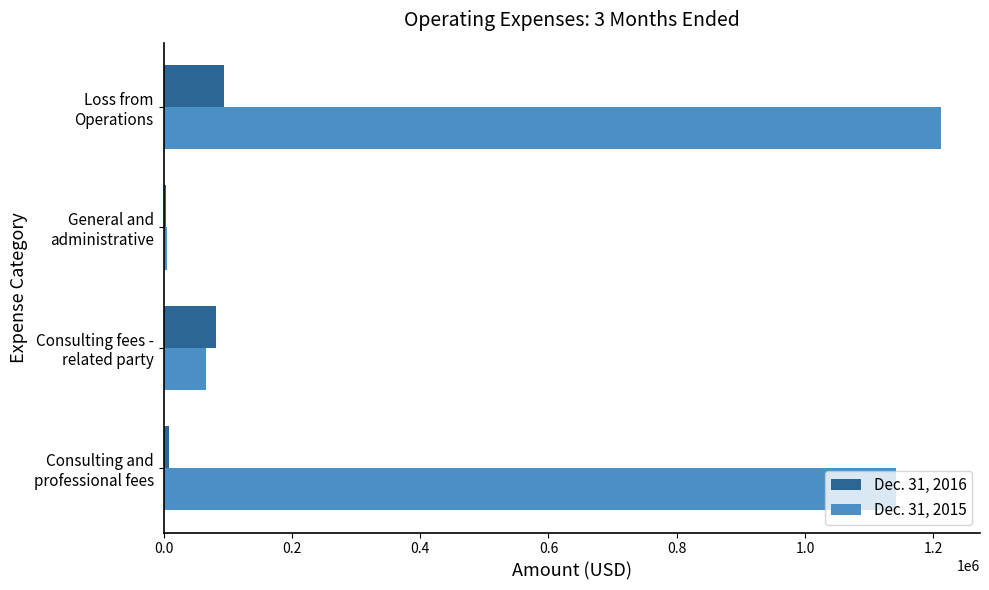

Which series has the largest total across all categories?

Dec. 31, 2015